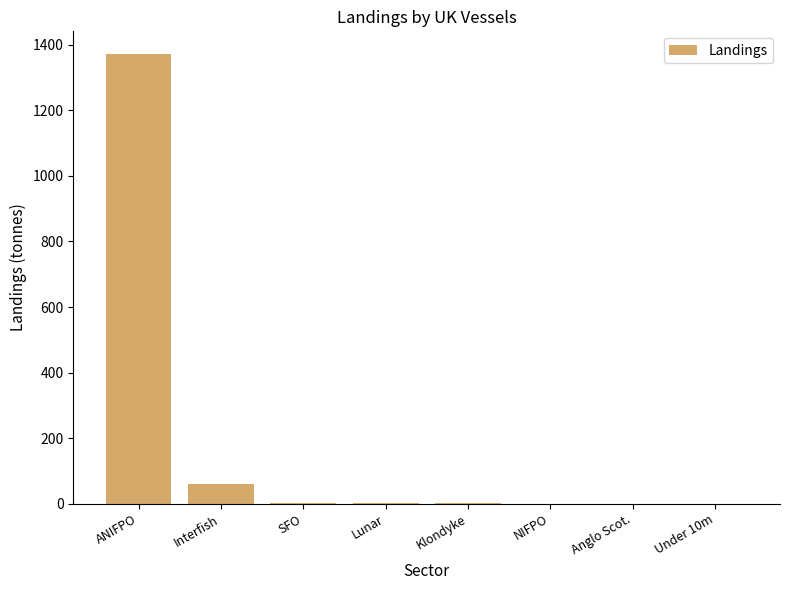

The value at ANIFPO is 2352.2. True or false?

False